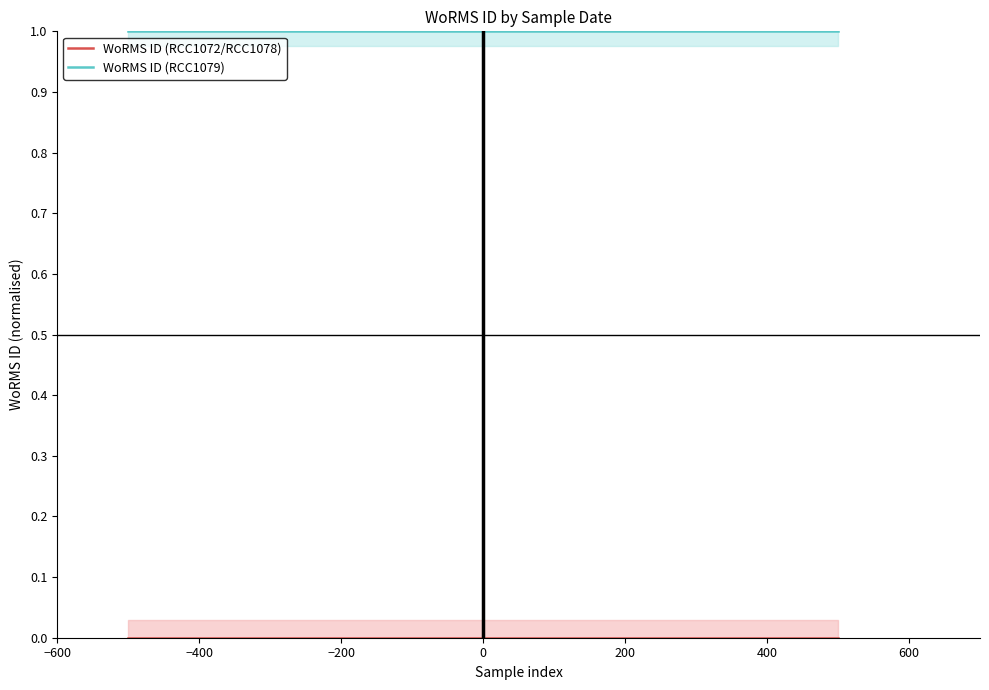

Which category has the lowest value across all series?

−600